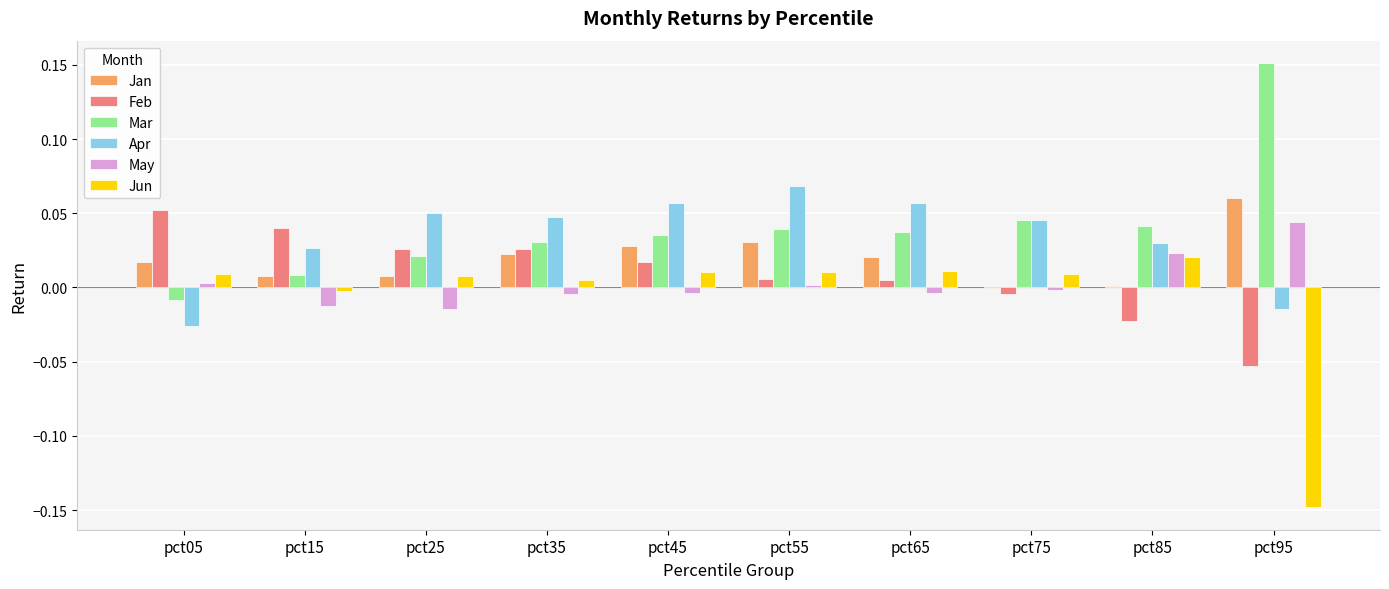

Is the value of May at pct45 greater than the value of Feb at pct65?

No